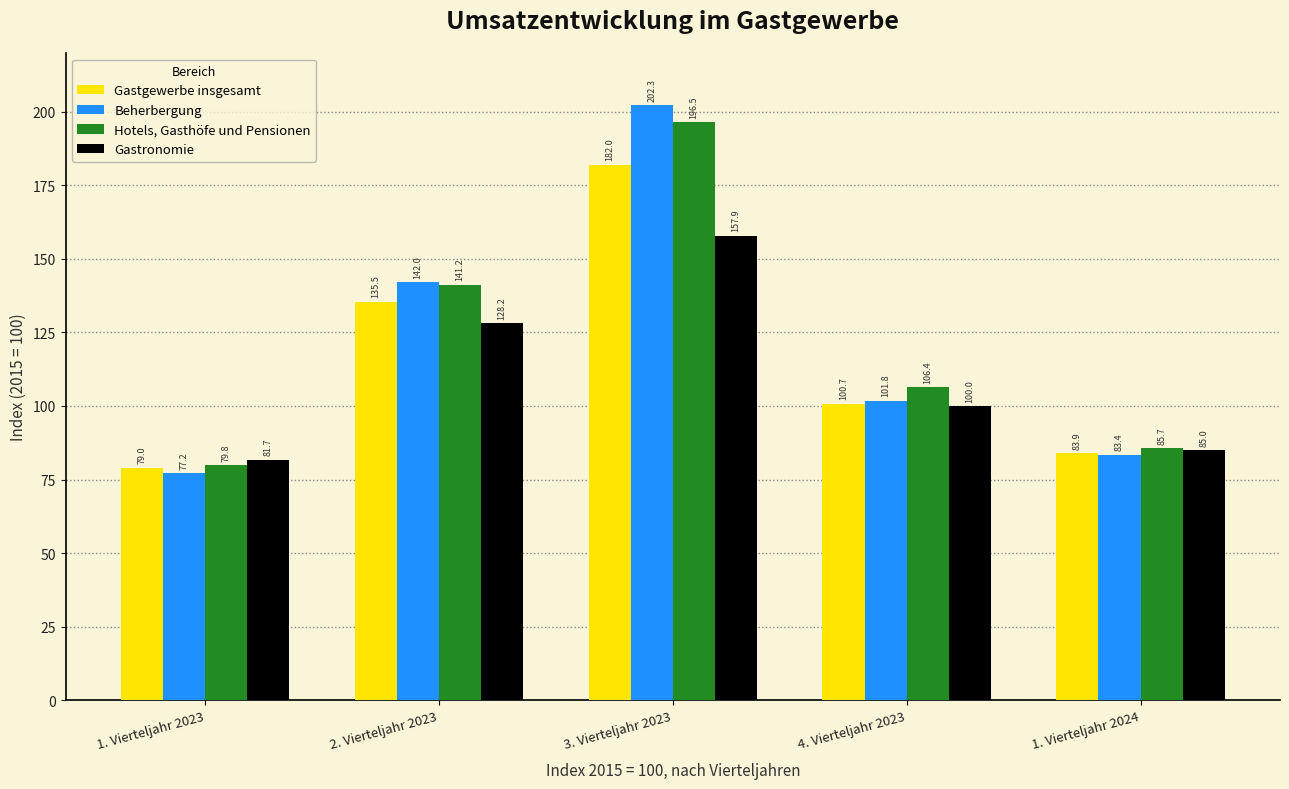

Reading right to left, transcribe all the data shown in this chart.

Gastgewerbe insgesamt: 83.9	100.7	182.0	135.5	79.0
Beherbergung: 83.4	101.8	202.3	142.0	77.2
Hotels, Gasthöfe und Pensionen: 85.7	106.4	196.5	141.2	79.8
Gastronomie: 85.0	100.0	157.9	128.2	81.7